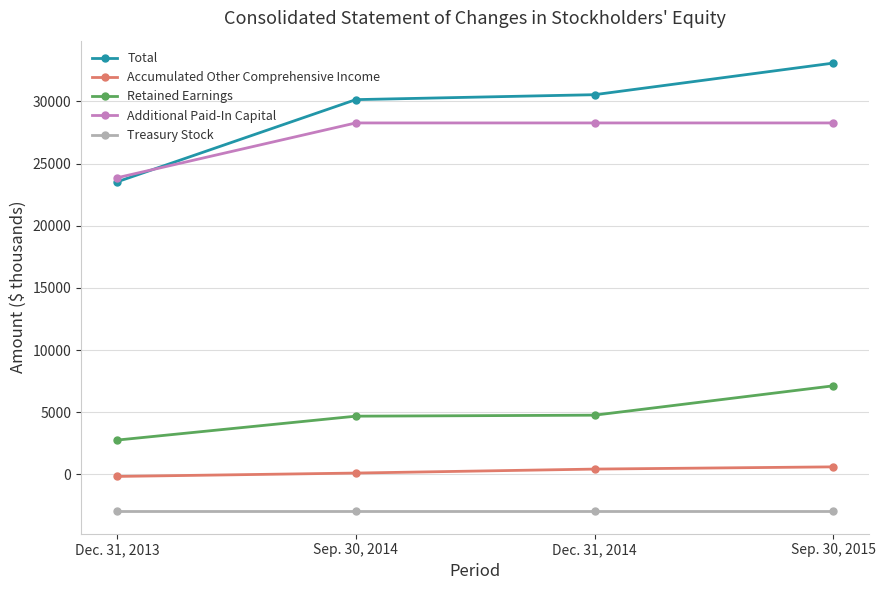

Which series has the widest spread of values?

Total